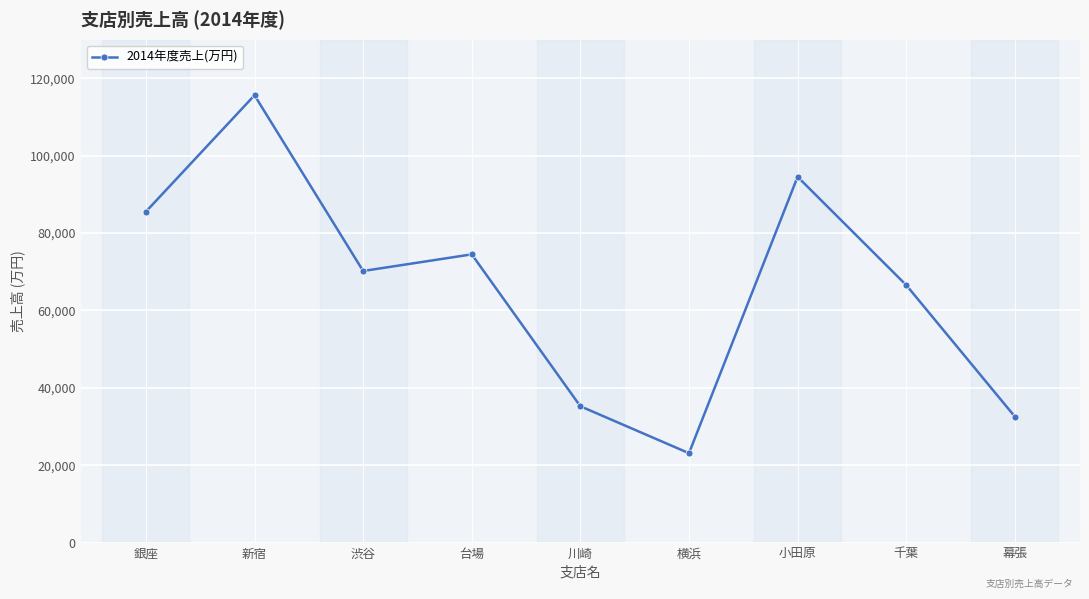

What is the difference between the values at 川崎 and 銀座?

50310